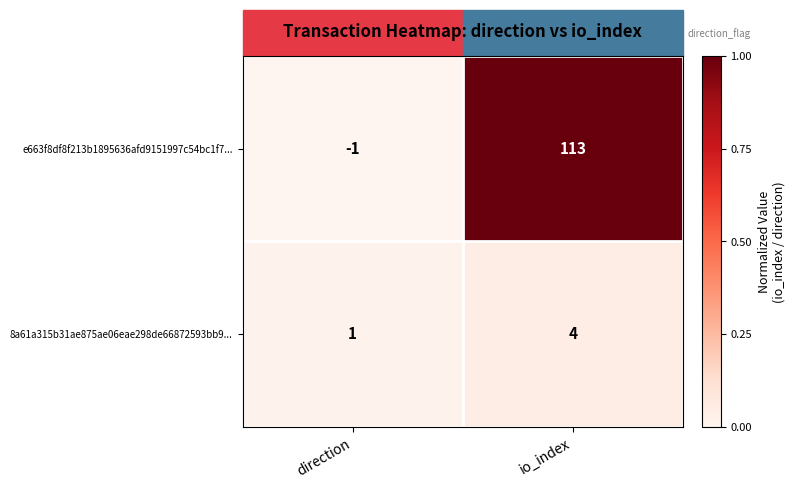

At how many categories does at least one series exceed 0?

2